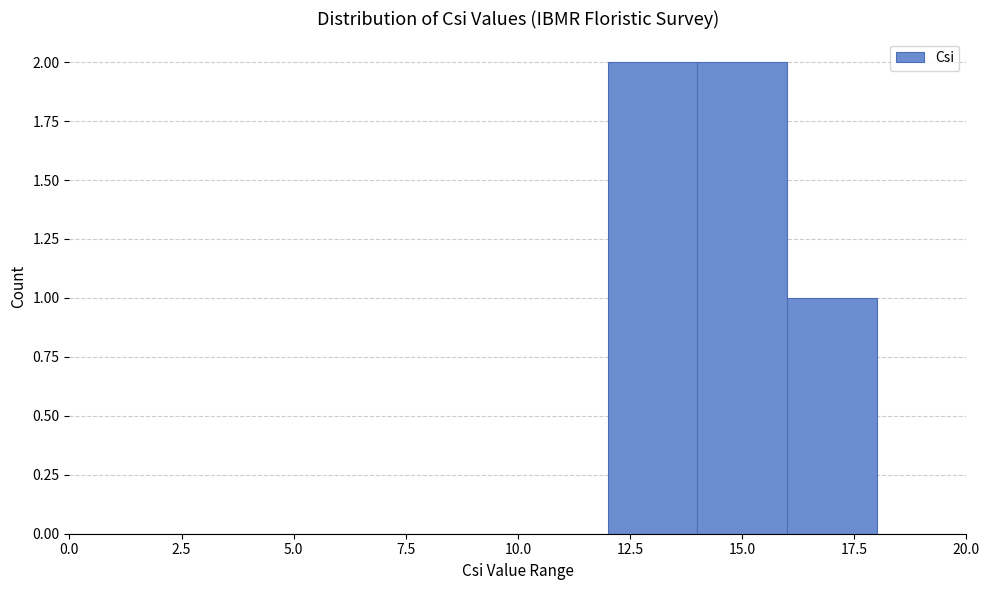

How tall is the bar that spans 16 to 18 on the x-axis? The values are not printed on the chart, so give them approximately, as read against the axis.

1